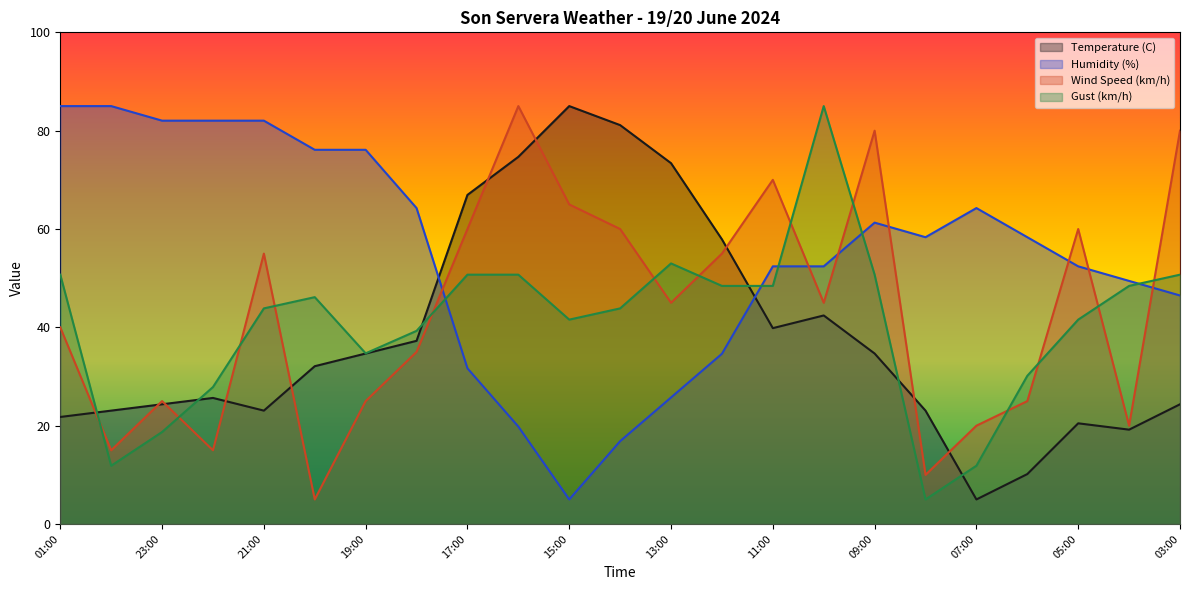

At which label does Wind Speed (km/h) reach its peak?

16:00